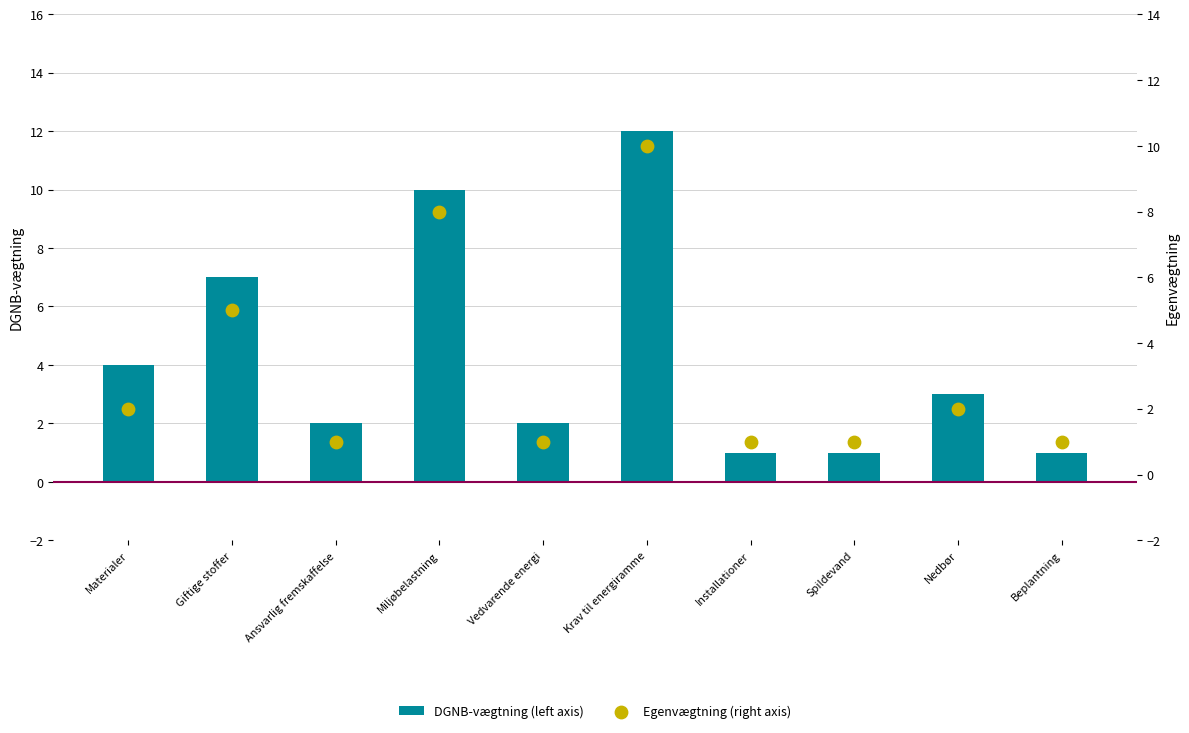

Which series contains the lowest Y value?

DGNB-vægtning (left axis)